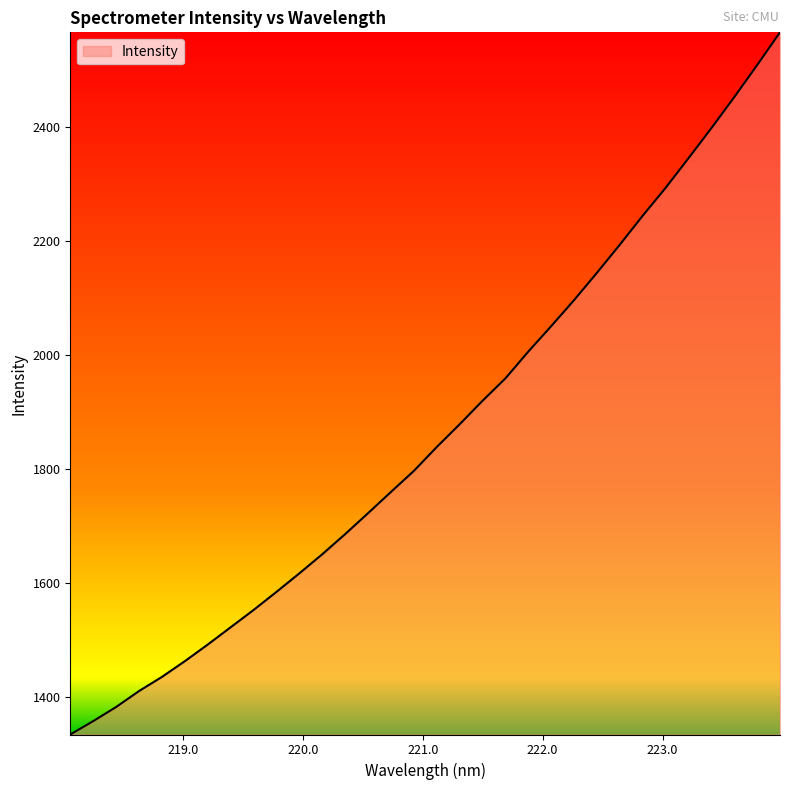

Reading right to left, what are all the values shown in this chart?

2566.8	2509.2	2453.0	2398.6	2345.9	2293.8	2245.0	2194.1	2144.8	2096.8	2051.1	2006.4	1959.4	1920.0	1878.8	1838.9	1796.9	1760.0	1722.7	1686.0	1650.6	1617.0	1584.5	1552.7	1522.3	1492.0	1462.8	1435.2	1410.3	1382.3	1357.5	1334.1